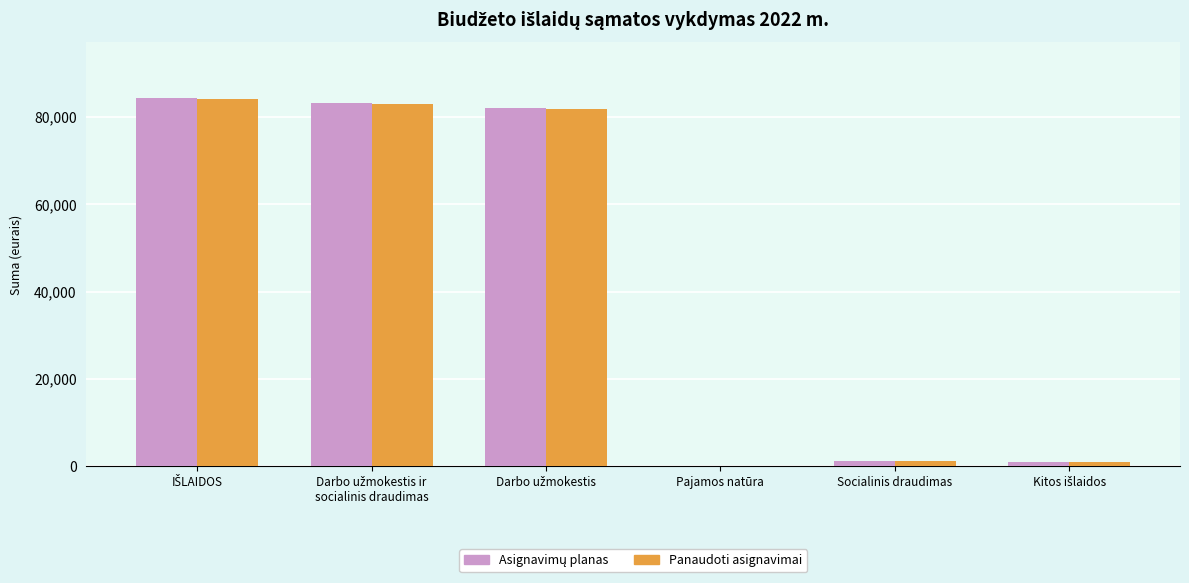

Which series has the largest total across all categories?

Asignavimų planas